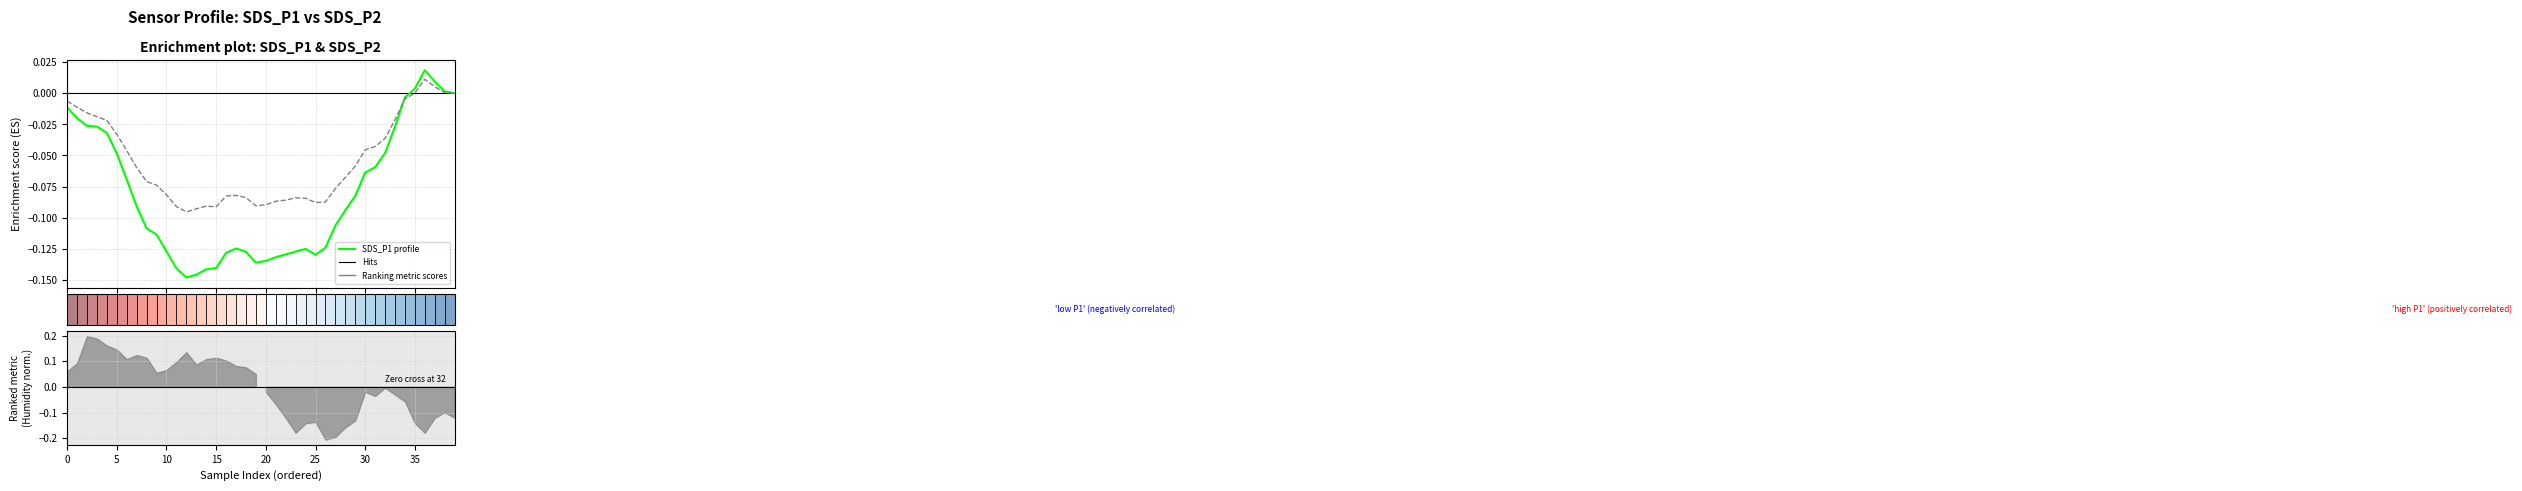

Which has a higher value, 28 or 31?

31